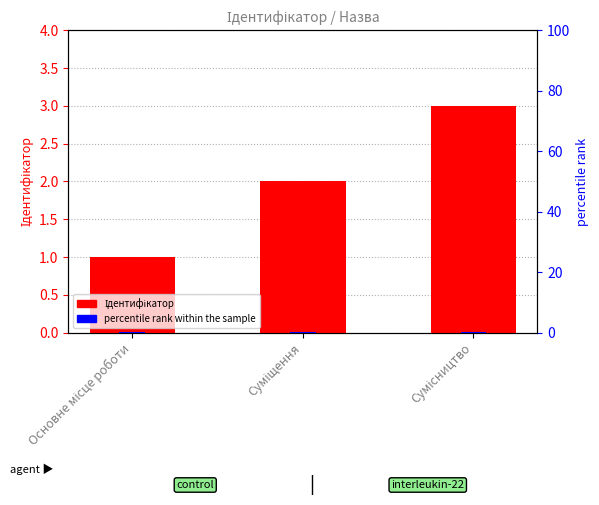

Are the bars horizontal?

No